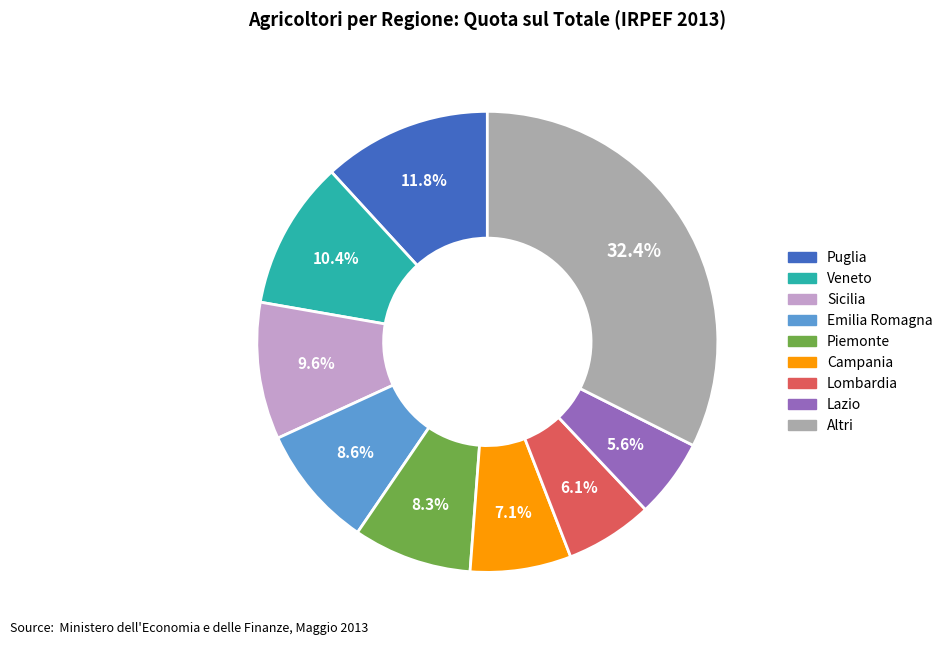

Is there a majority slice in this chart?

No